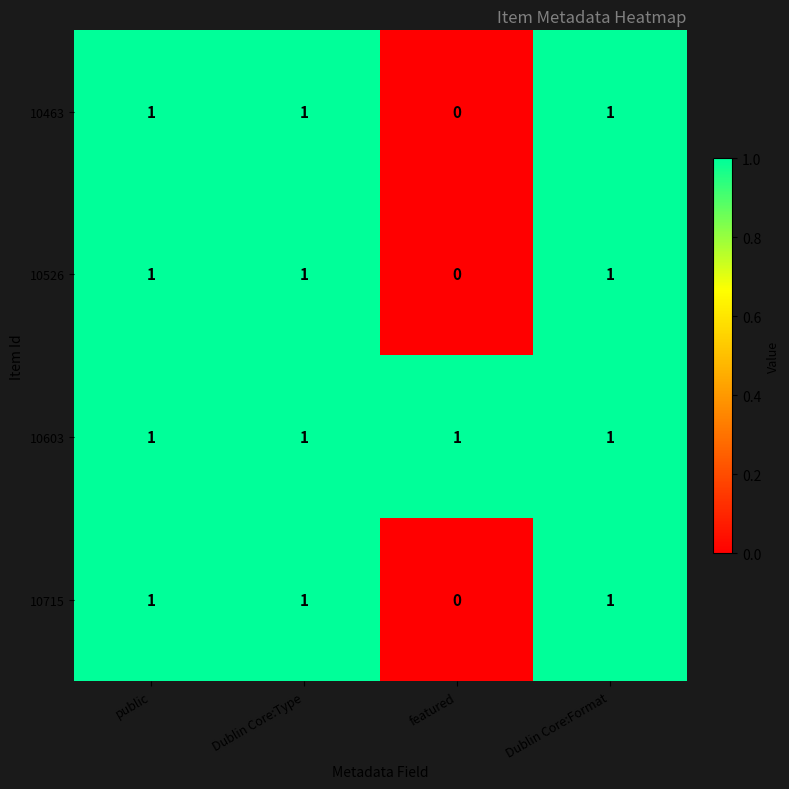

At which category does the chart reach its minimum across all series?

featured